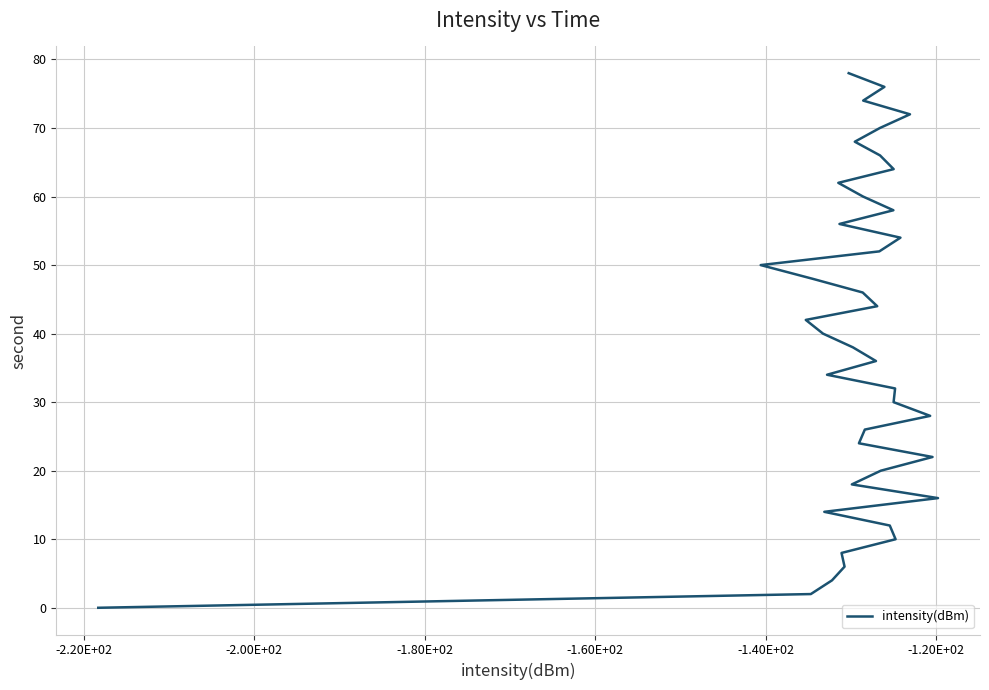

Reading right to left, list all the values displayed in this chart.

78	76	74	72	70	68	66	64	62	60	58	56	54	52	50	48	46	44	42	40	38	36	34	32	30	28	26	24	22	20	18	16	14	12	10	8	6	4	2	0